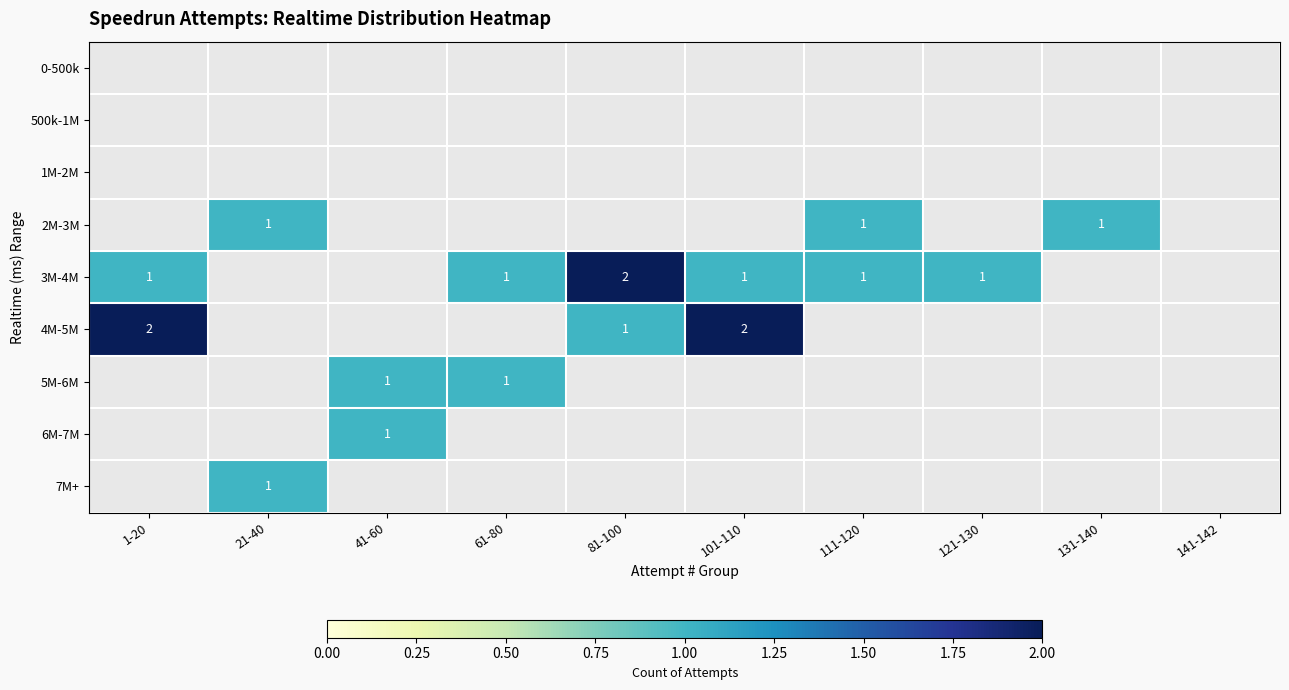

The value of 3M-4M at 111-120 is 1. True or false?

True